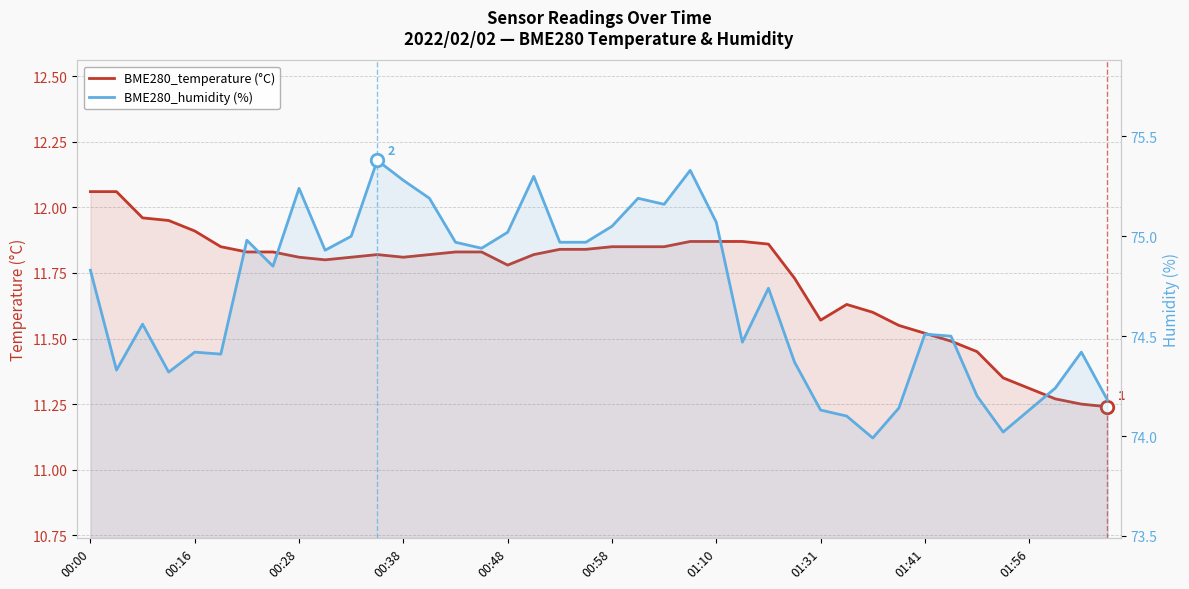

List the series in order of their overall mean, lowest first.

BME280_temperature (°C), BME280_humidity (%)